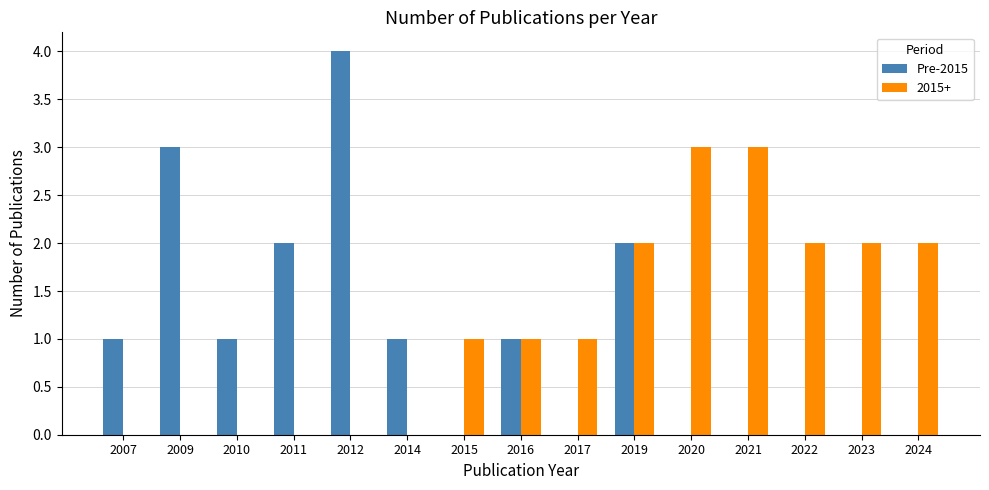

Which series changed the most between 2007 and 2021?

2015+